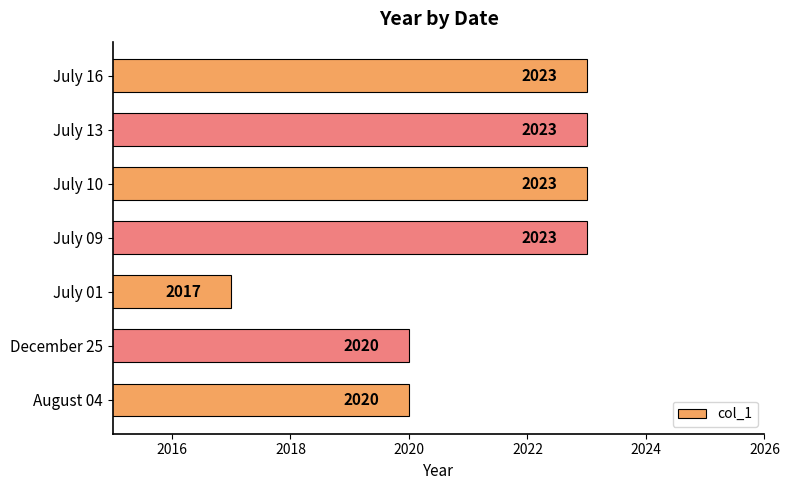

What is the smallest value displayed?

2017